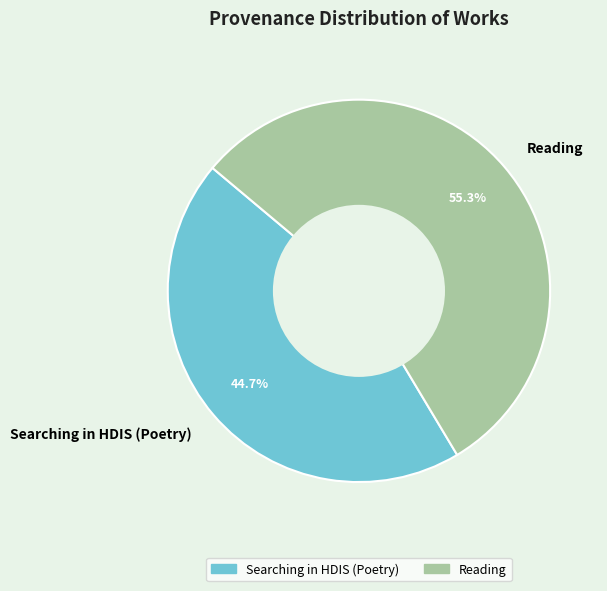

Is there a majority slice in this chart?

Yes